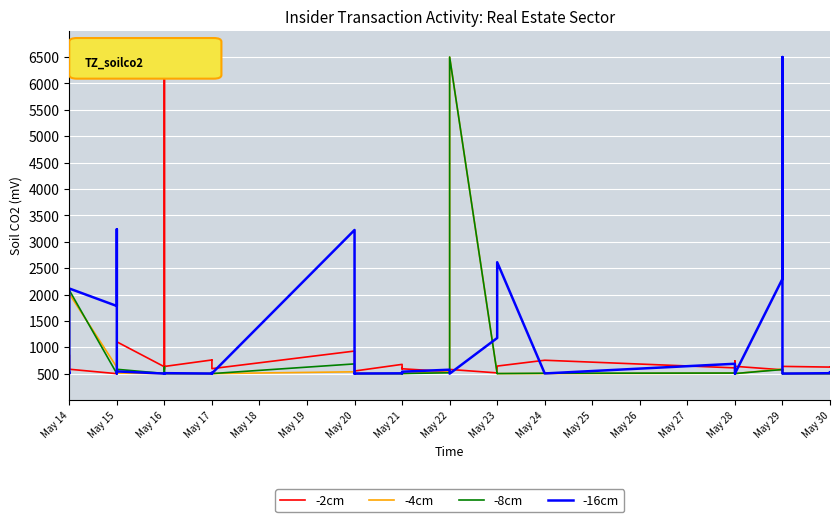

How many data points in -8cm are above 502?

23